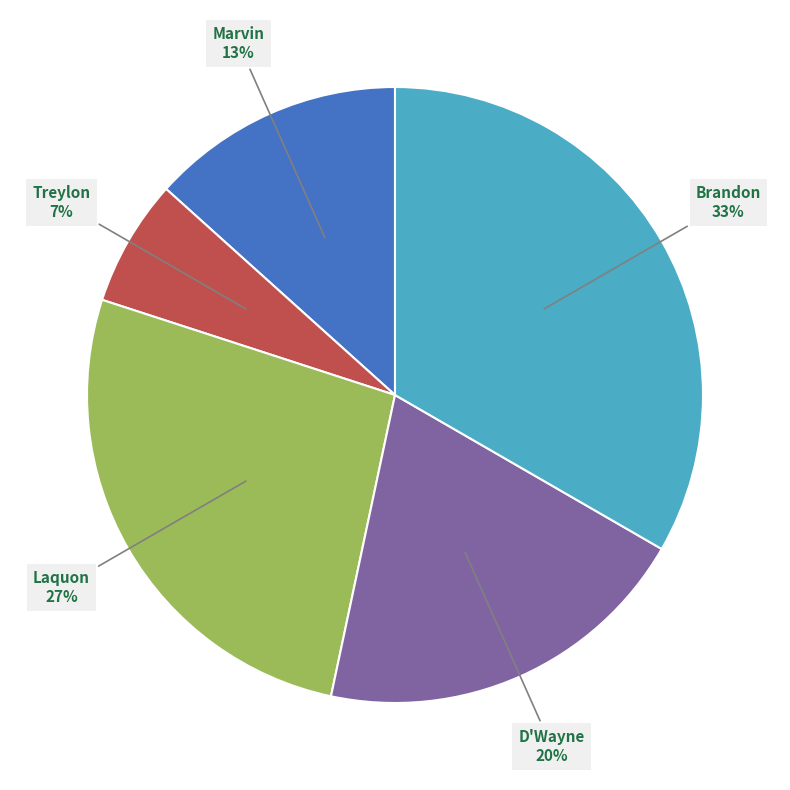

True or false: D'Wayne accounts for 20% of the total.

True